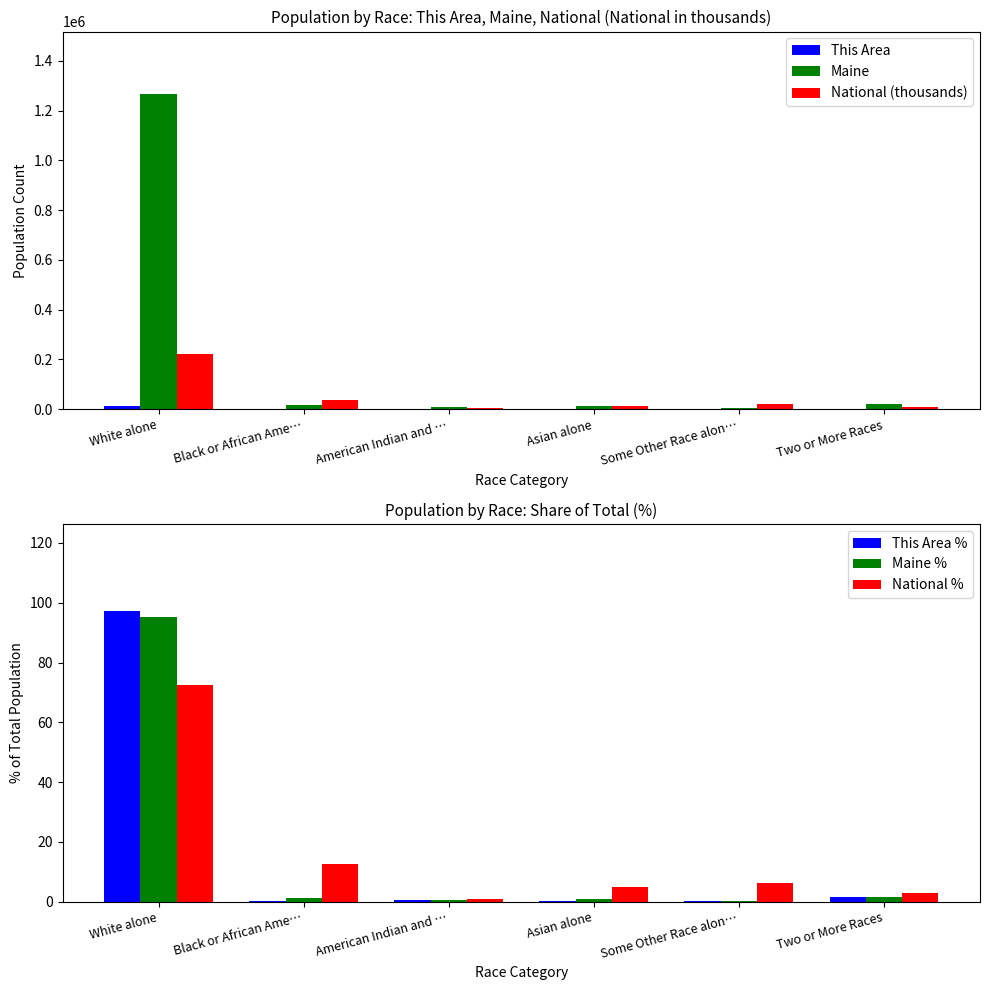

Which category has the lowest value across all series?

Some Other Race alon…